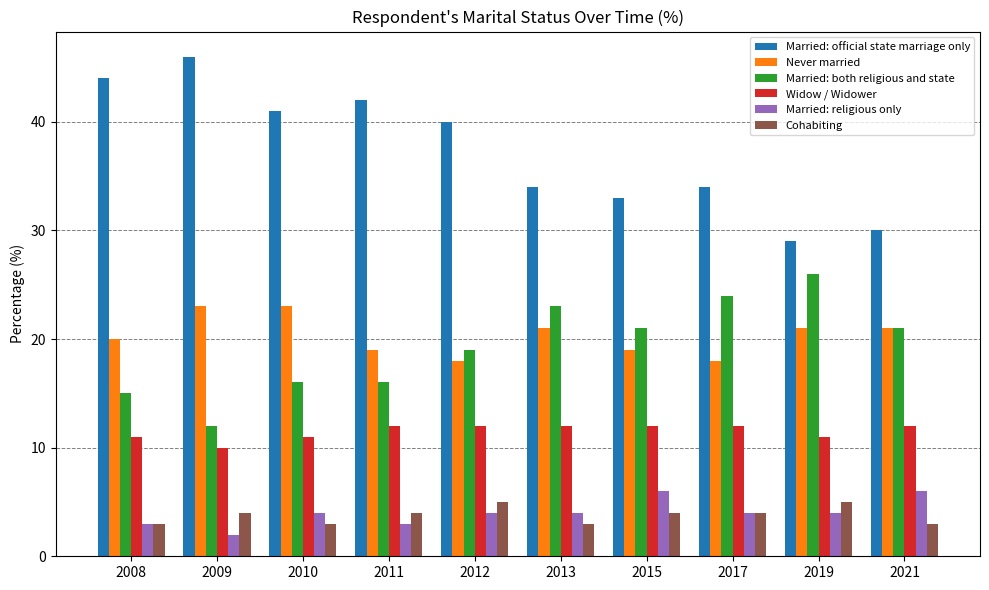

Is the value of Cohabiting at 2010 greater than the value of Married: official state marriage only at 2009?

No